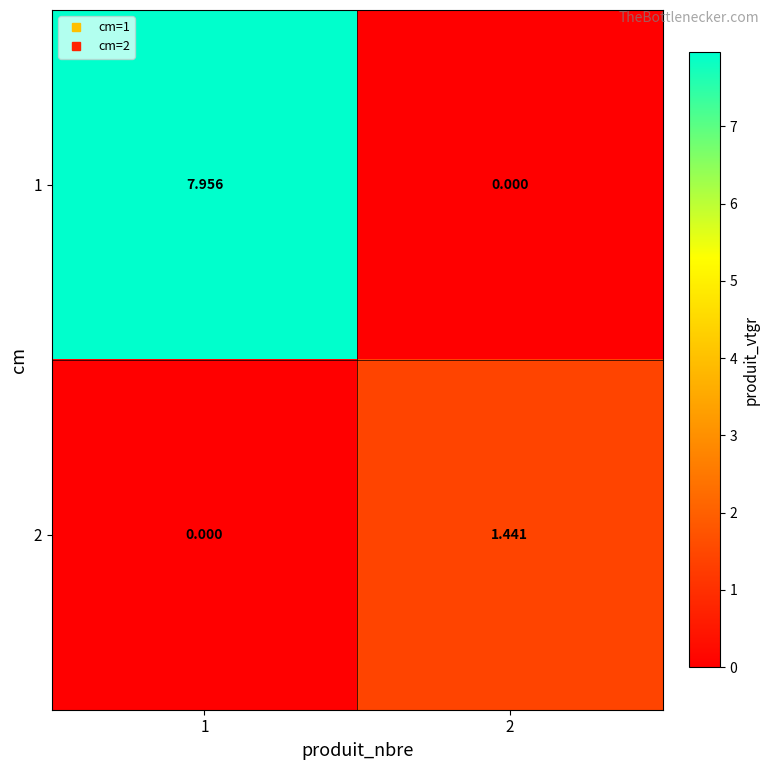

How many series are shown in this chart?

2